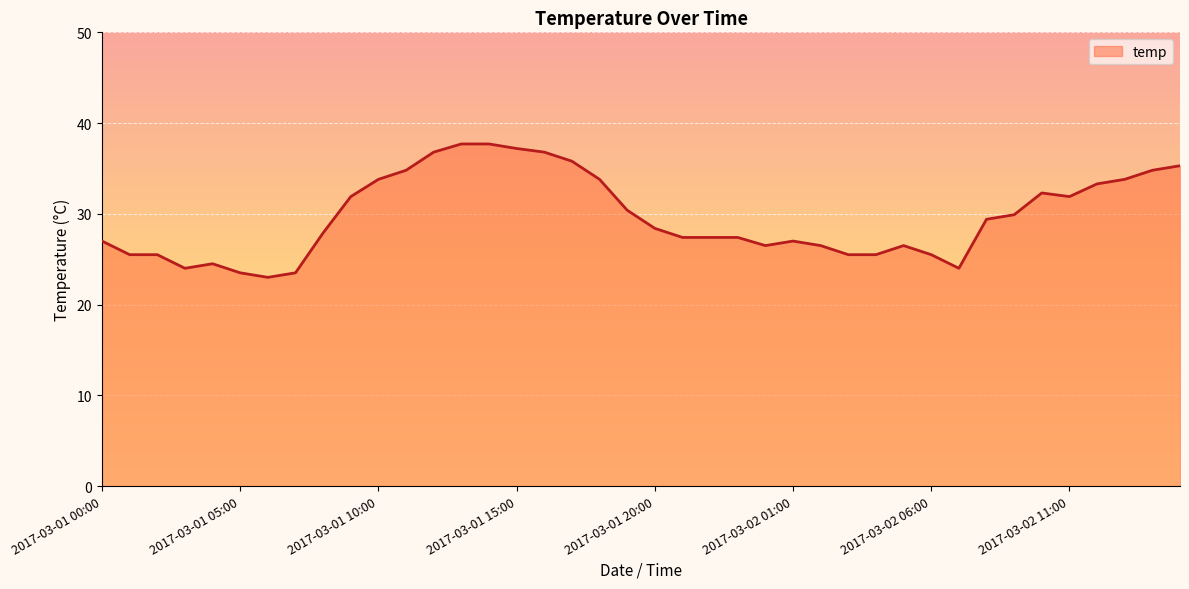

What is the maximum value shown in the chart?

37.7